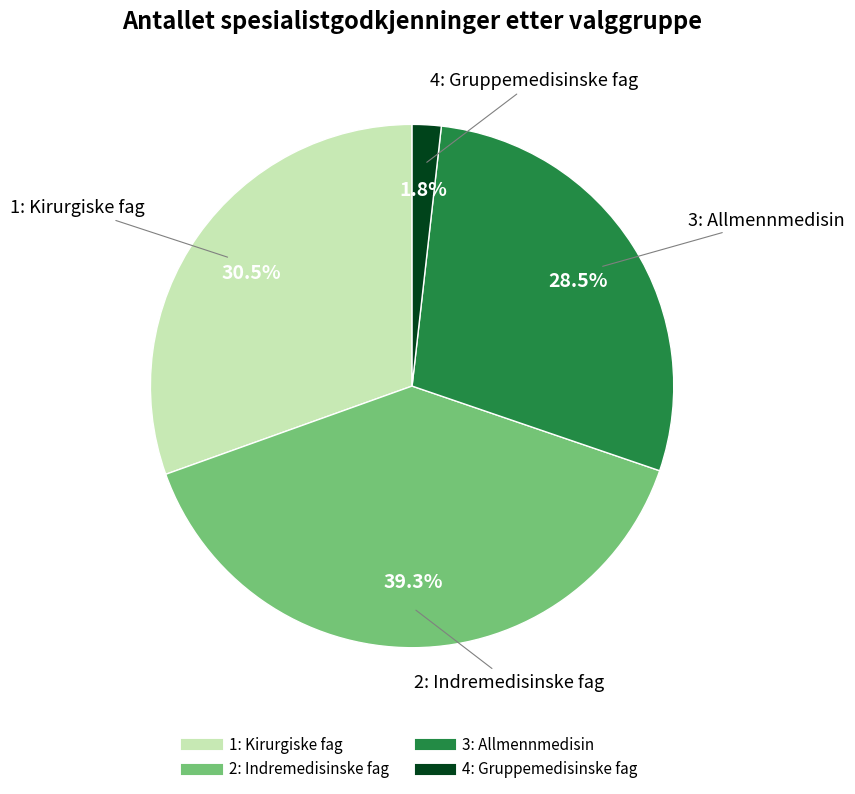

To the nearest percent, what is the combined percentage of 1: Kirurgiske fag and 2: Indremedisinske fag?

70%